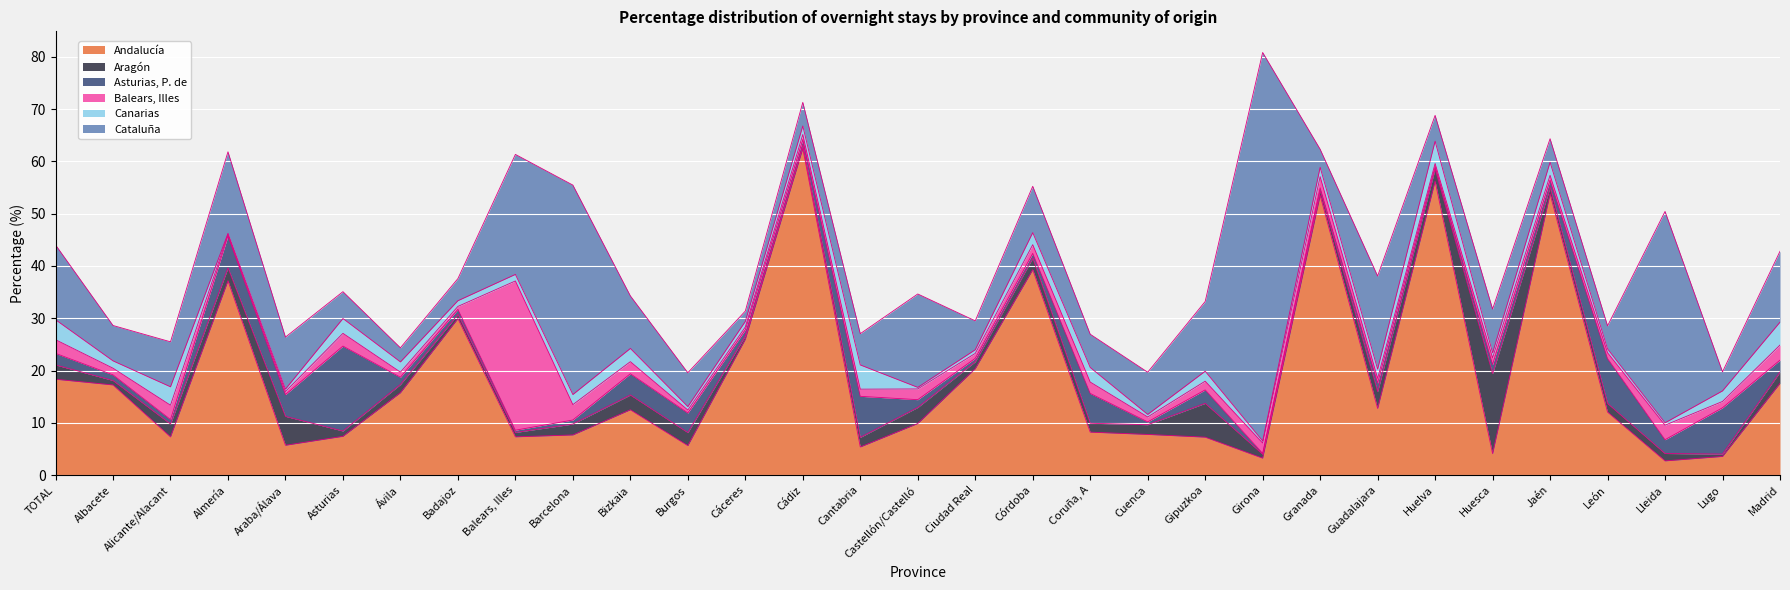

Is the value of Andalucía at Cantabria greater than the value of Aragón at Cantabria?

Yes